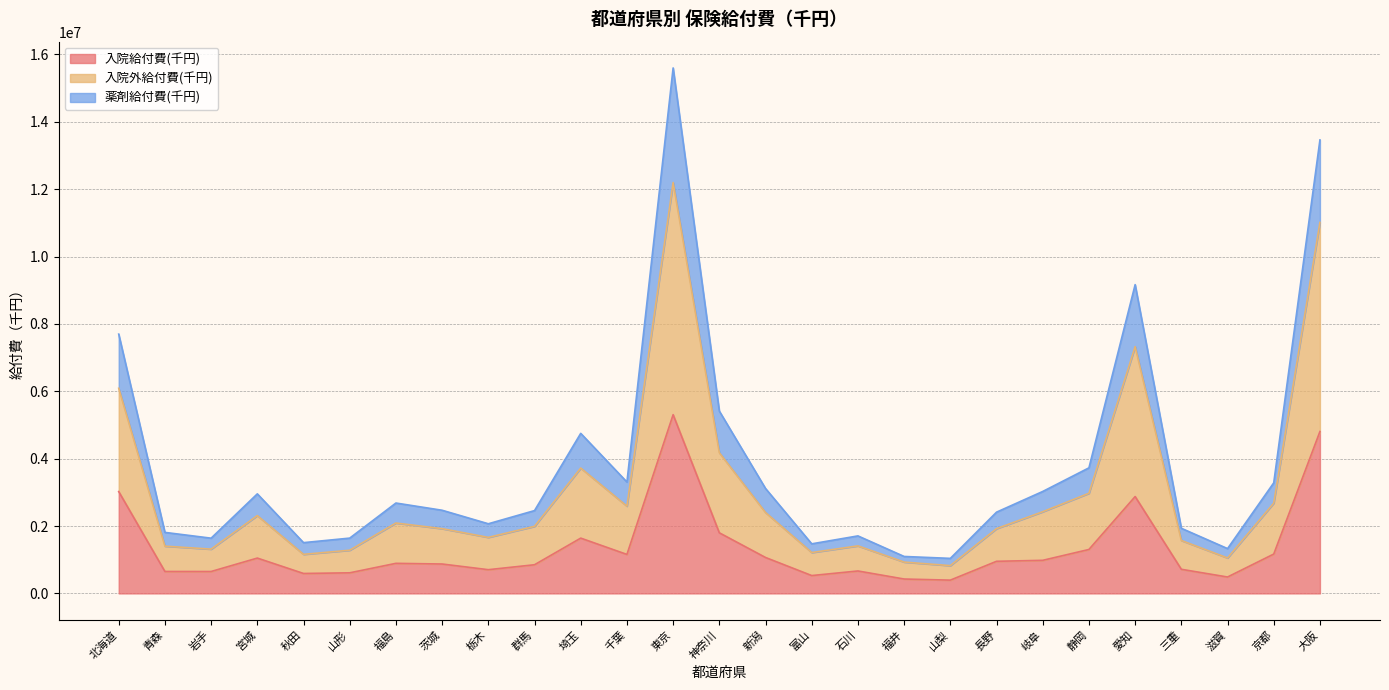

At how many categories does at least one series exceed 2333012?

16